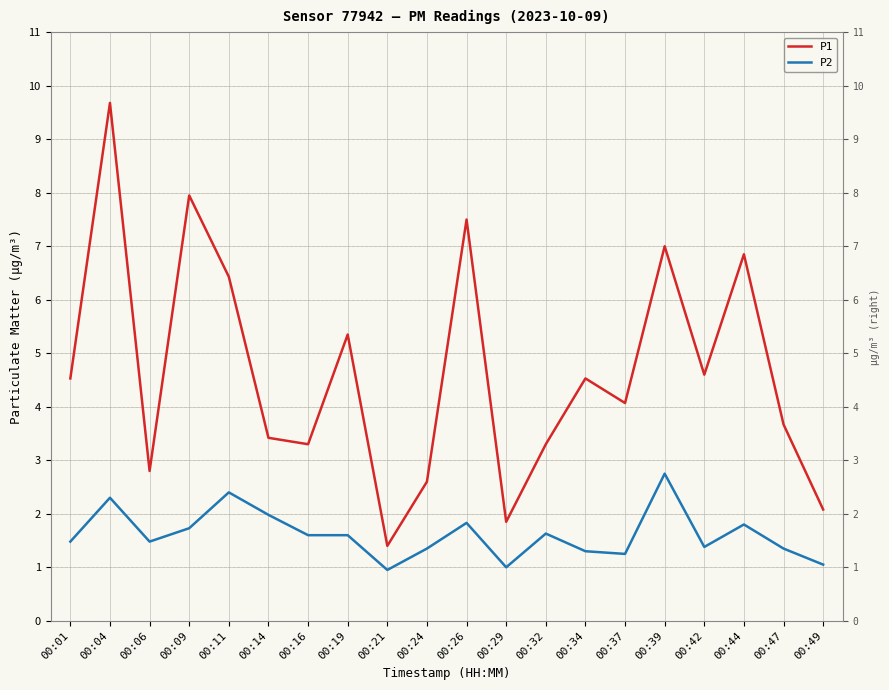

Is it true that P2 equals 1.4 at 00:24?

True